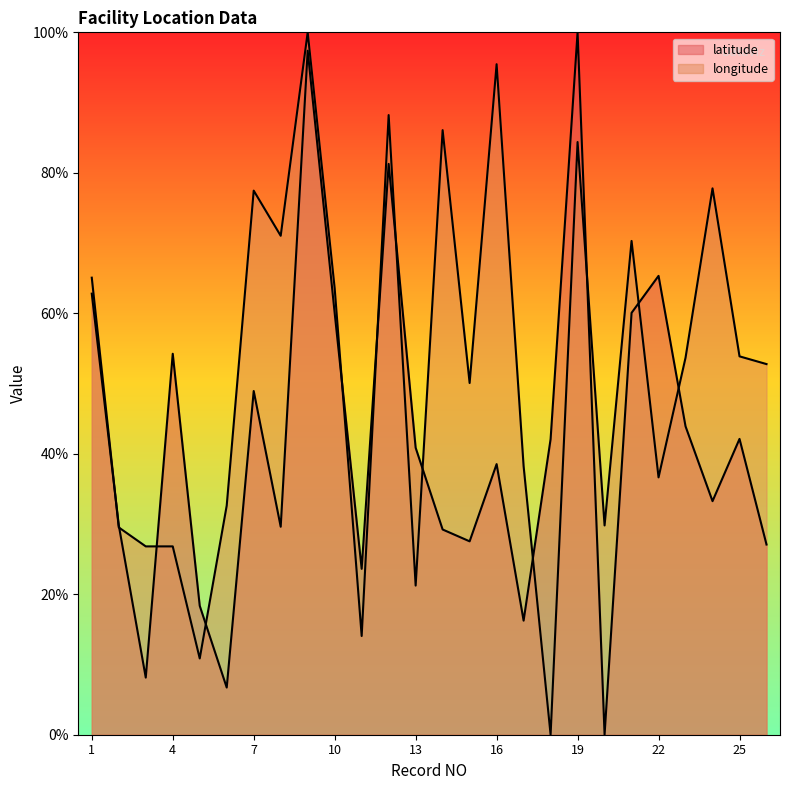

What is the spread (max minus min) of values at 11?

9.6